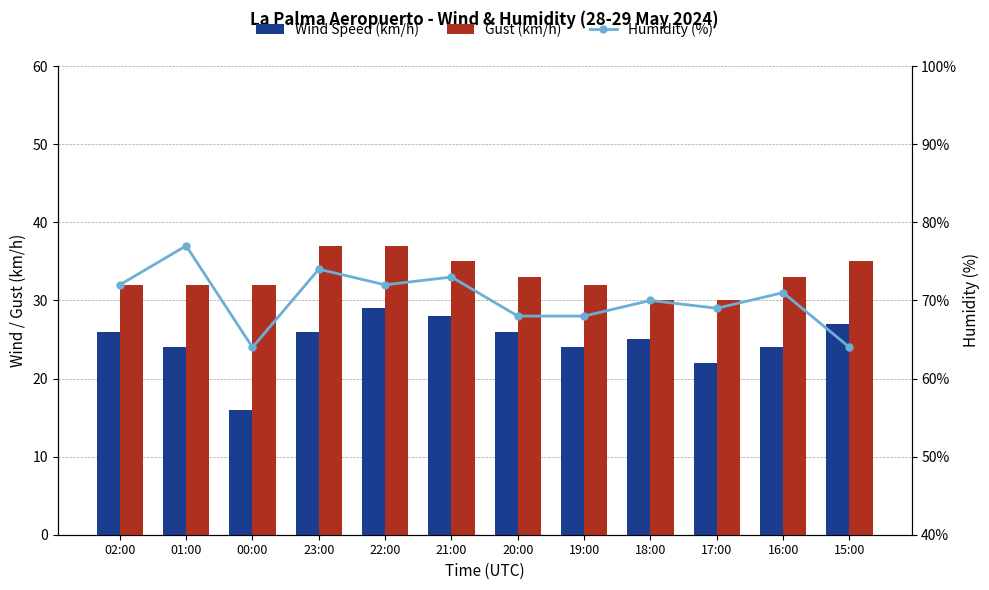

True or false: Humidity (%) has a value of 70 at 18:00.

True